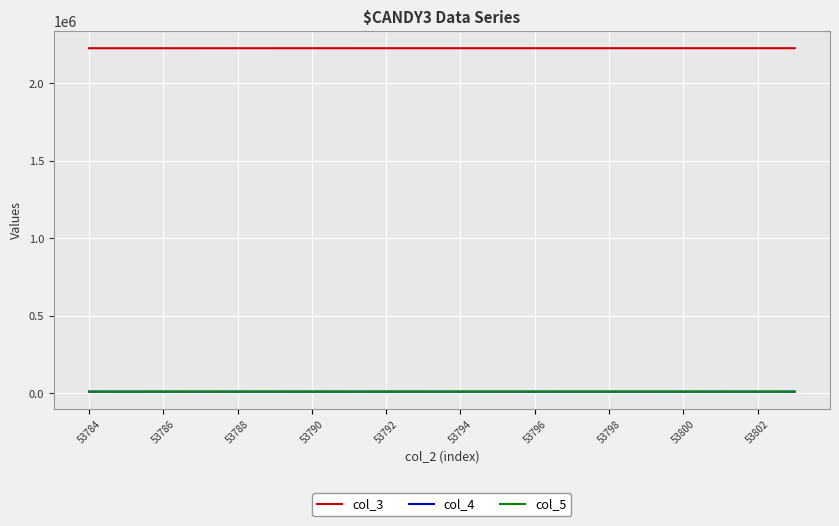

True or false: col_4 and col_3 cross at least once.

False